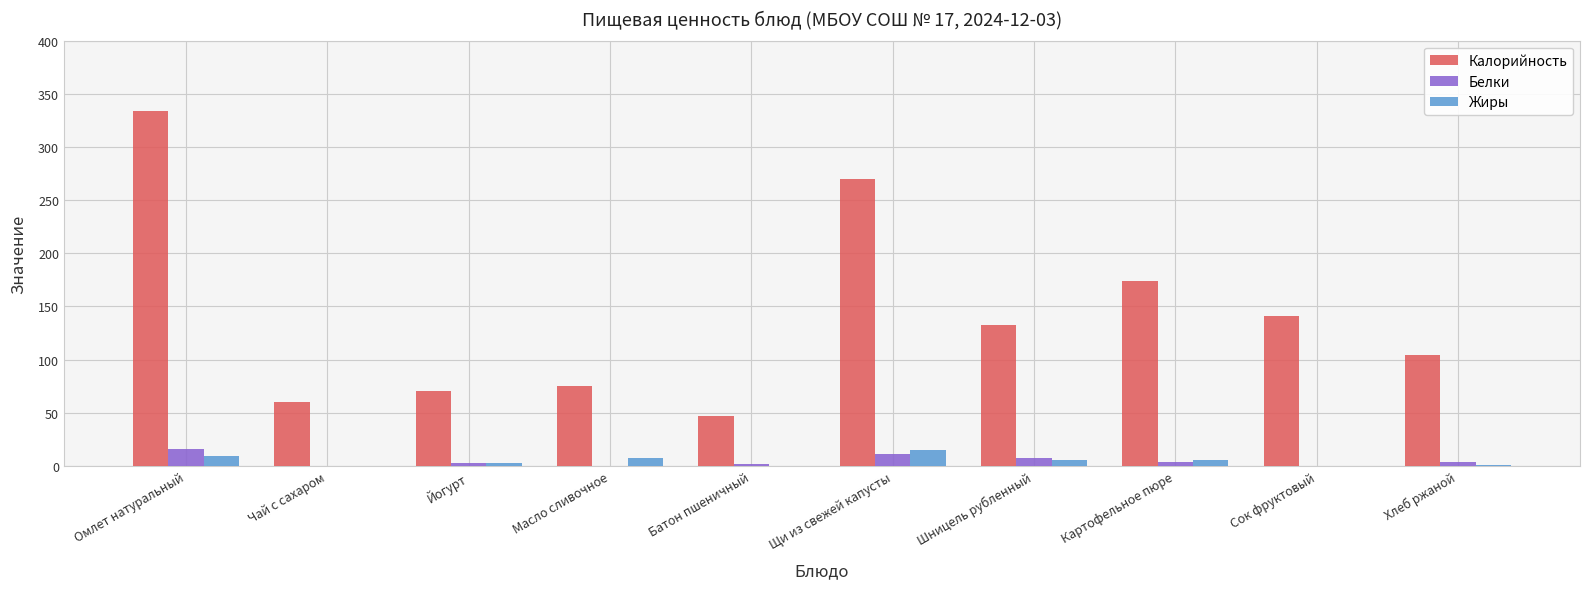

What is the maximum value for Калорийность?

334.0